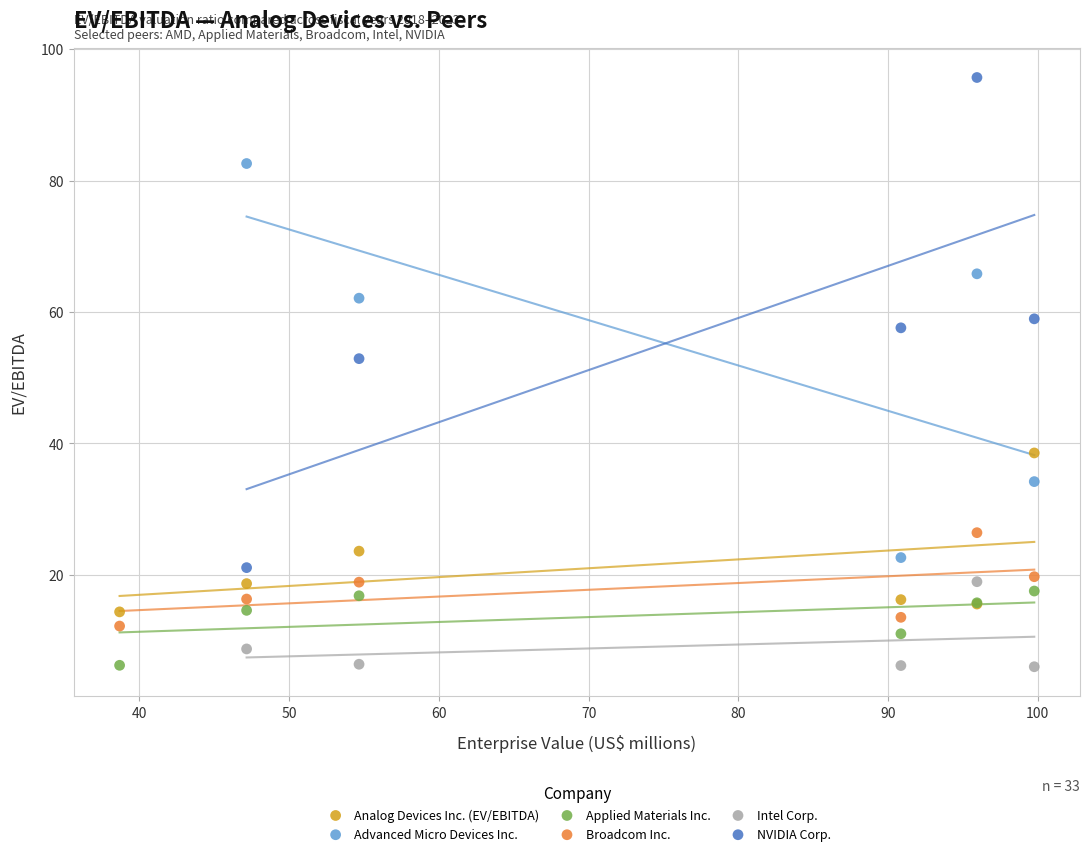

What are all the series names shown in the legend?

Analog Devices Inc. (EV/EBITDA), Advanced Micro Devices Inc., Applied Materials Inc., Broadcom Inc., Intel Corp., NVIDIA Corp.